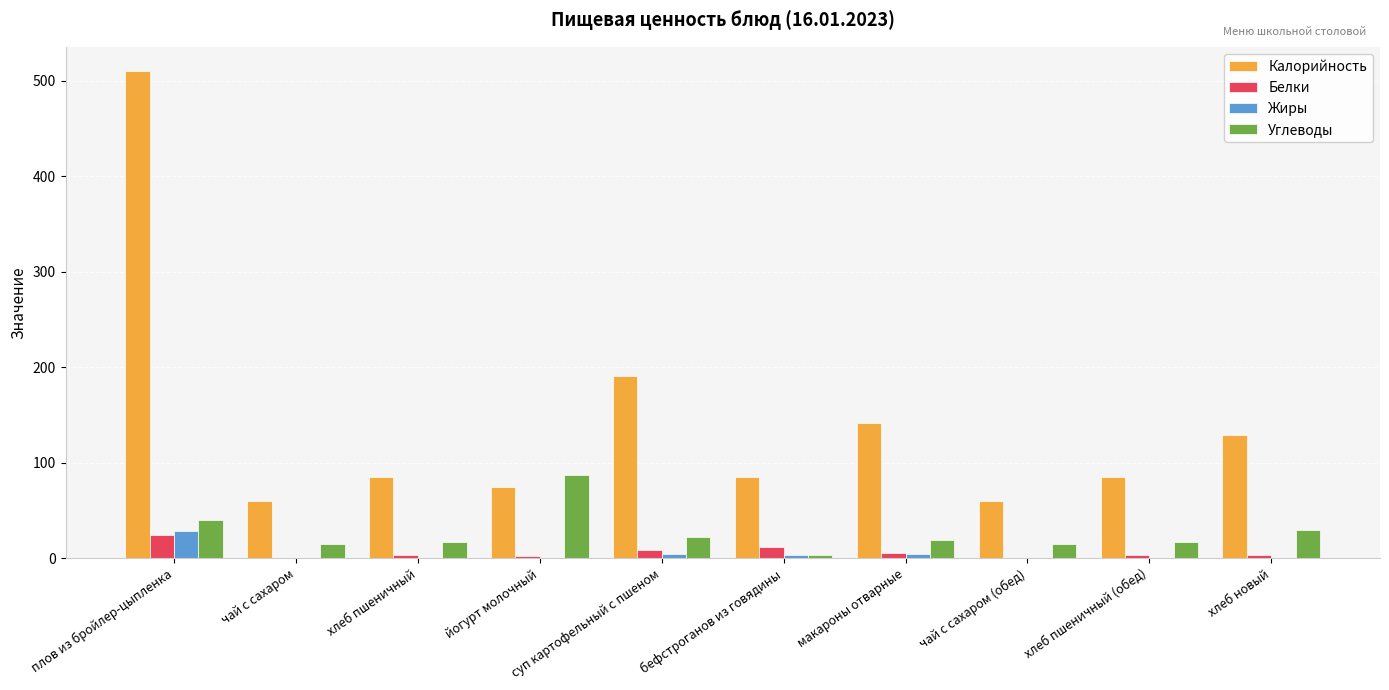

Which series has the largest range (max minus min)?

Калорийность